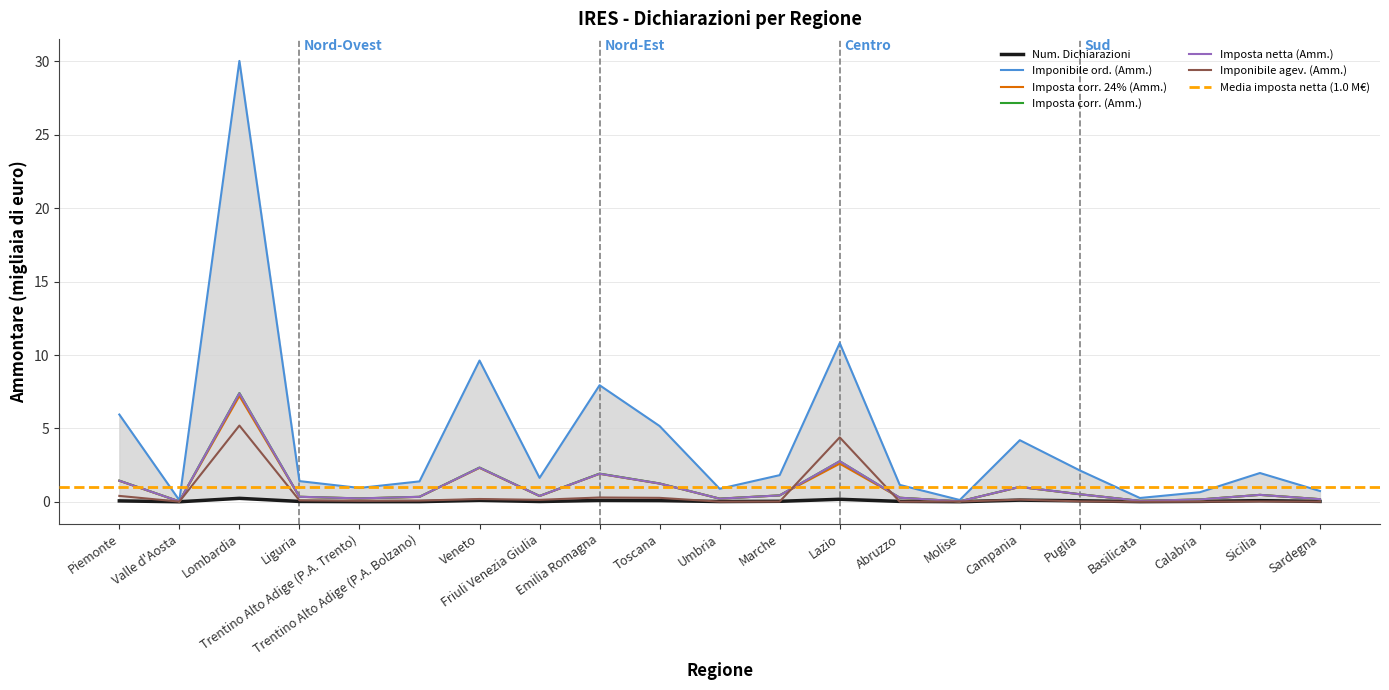

List the labels in order of Imposta netta (Amm.) value, largest first.

Lombardia, Lazio, Veneto, Emilia Romagna, Piemonte, Toscana, Campania, Puglia, Sicilia, Marche, Friuli Venezia Giulia, Liguria, Trentino Alto Adige (P.A. Bolzano), Abruzzo, Trentino Alto Adige (P.A. Trento), Umbria, Sardegna, Calabria, Basilicata, Molise, Valle d'Aosta